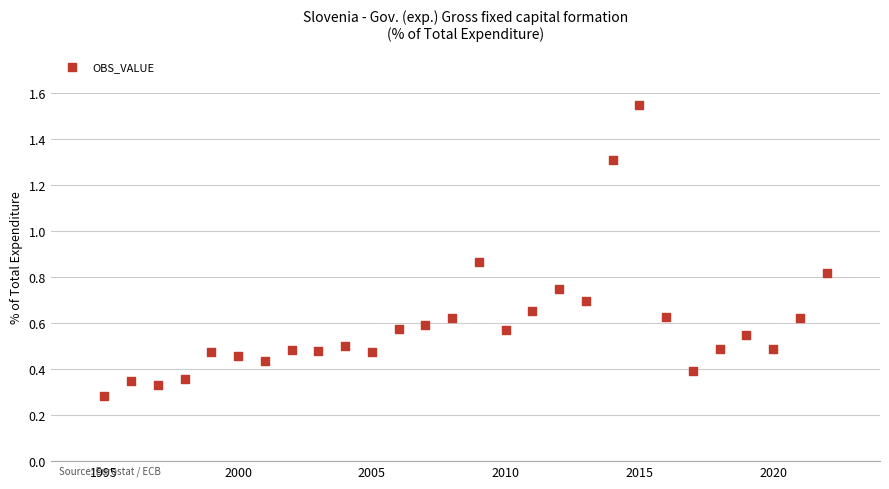

What is the range of Y values (max minus min)?

1.3